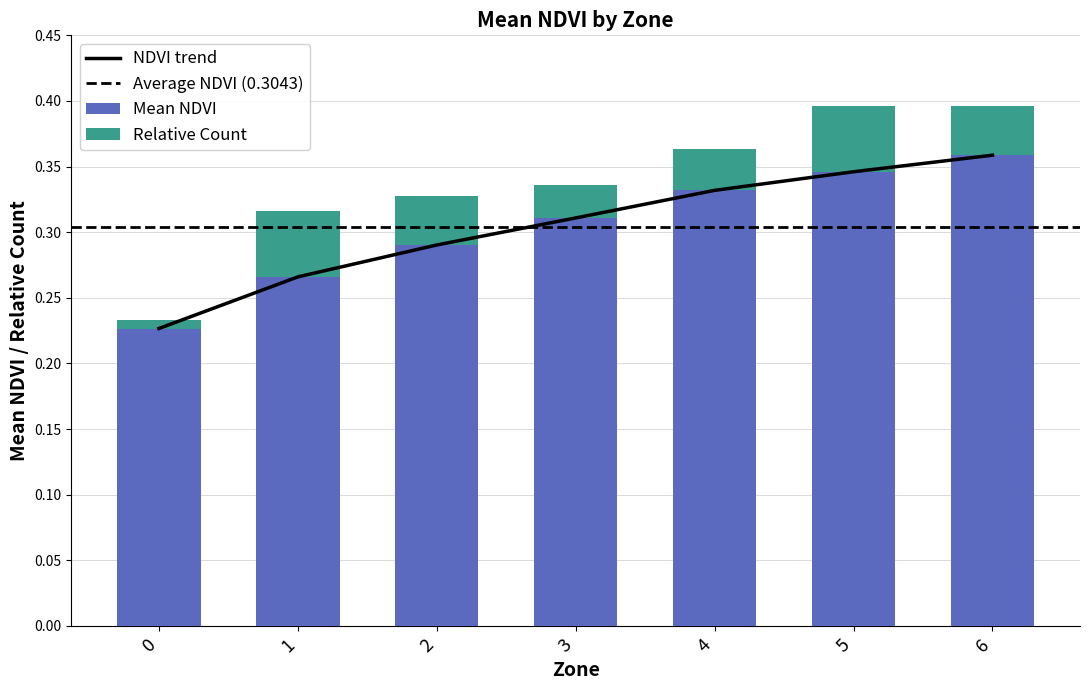

What is the total value across all series at 1?

0.3